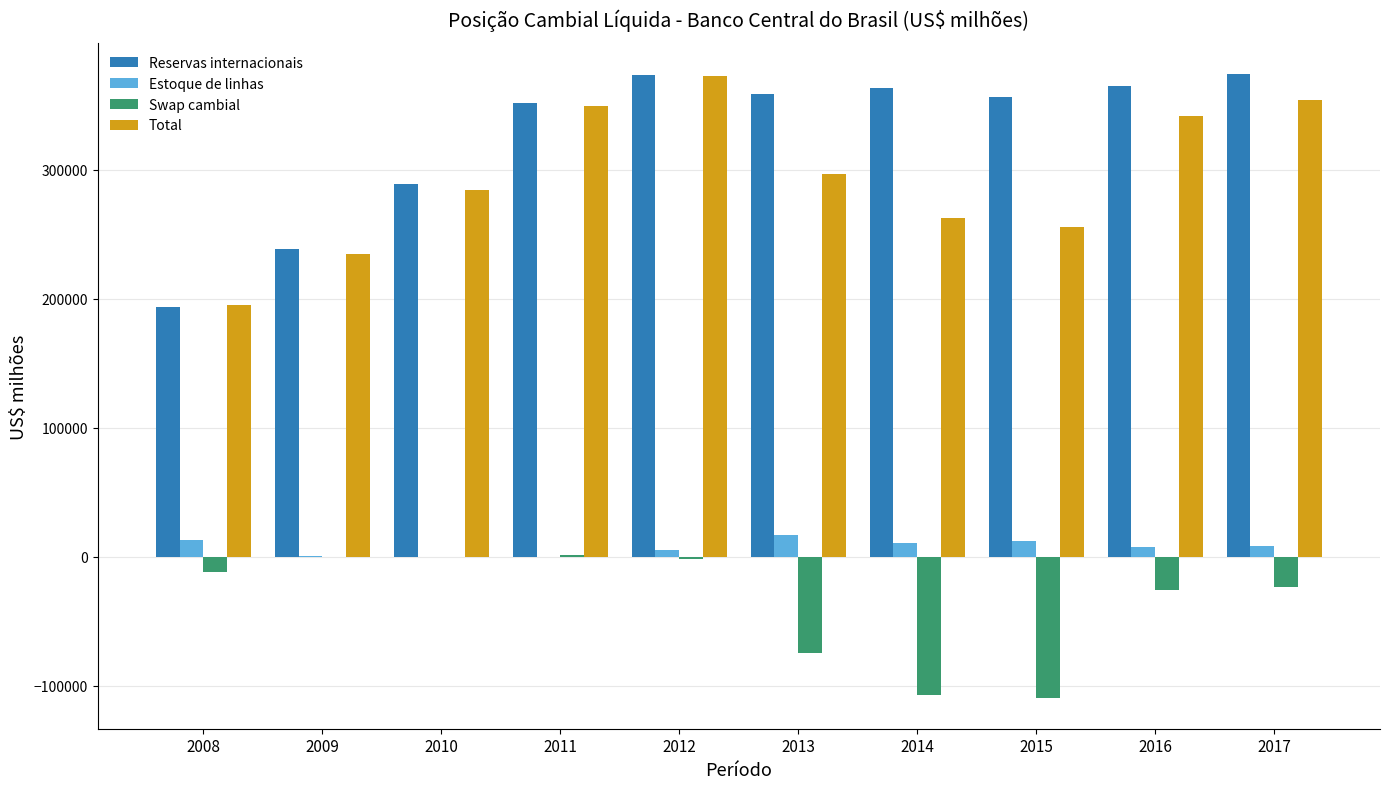

The value of Reservas internacionais at 2008 is 99836.6. True or false?

False